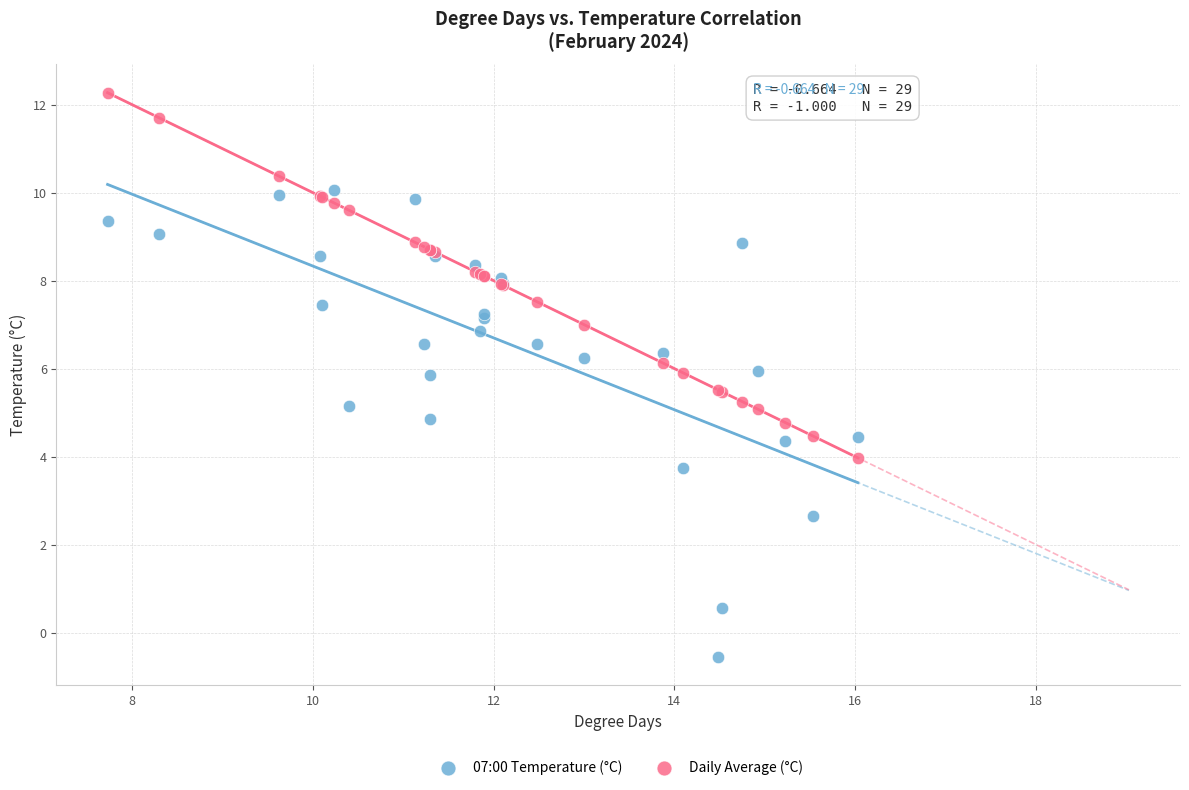

Which series reaches the maximum Y coordinate?

Daily Average (°C)